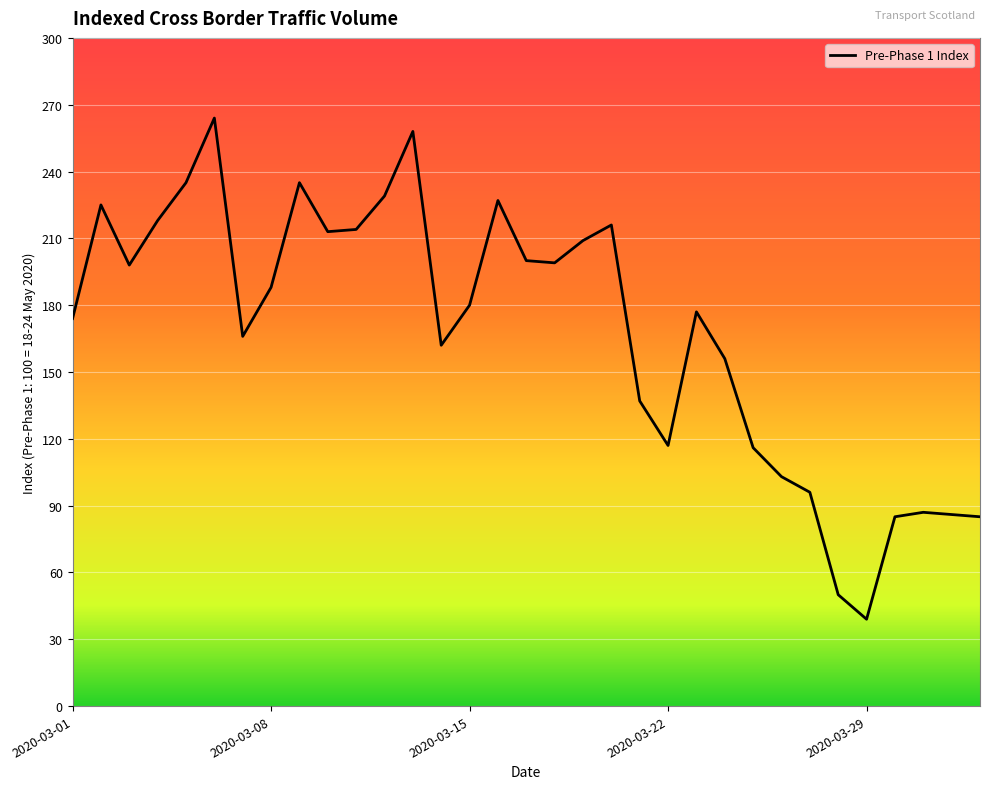

What is the difference between the maximum and minimum values?

225